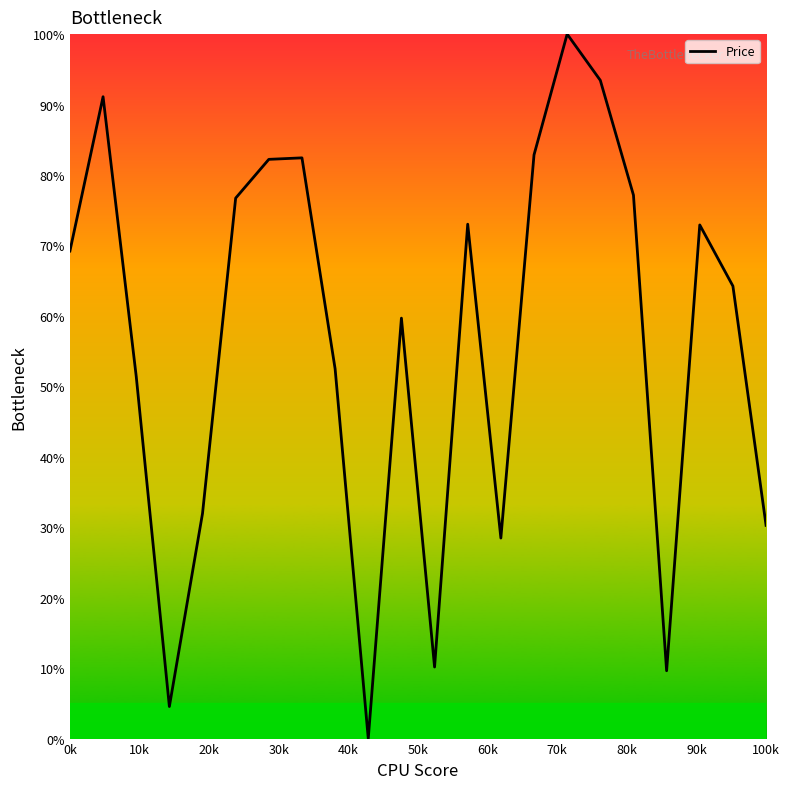

What is the difference between the maximum and minimum values?

100.0